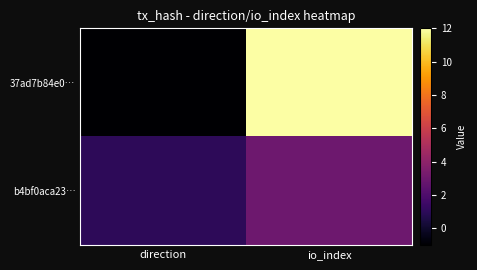

Rank the series by their maximum value, from highest to lowest.

37ad7b84e0…, b4bf0aca23…